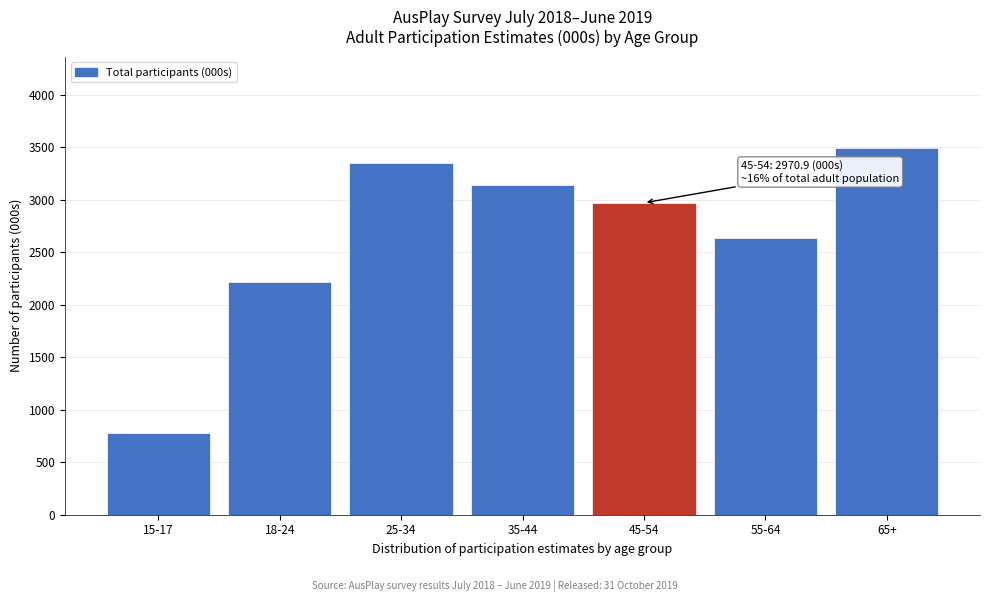

Reading left to right, list all the values displayed in this chart.

15-17=775.4	18-24=2220.0	25-34=3354.0	35-44=3137.7	45-54=2970.9	55-64=2632.4	65+=3490.0